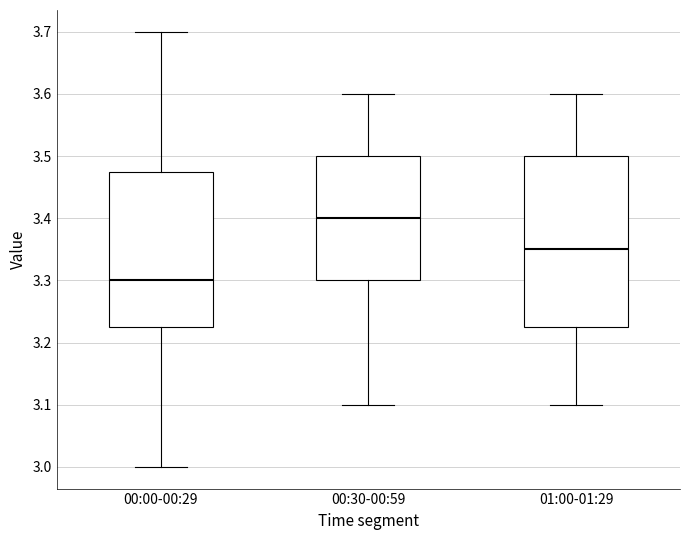

Which box has the highest median line?

00:30-00:59